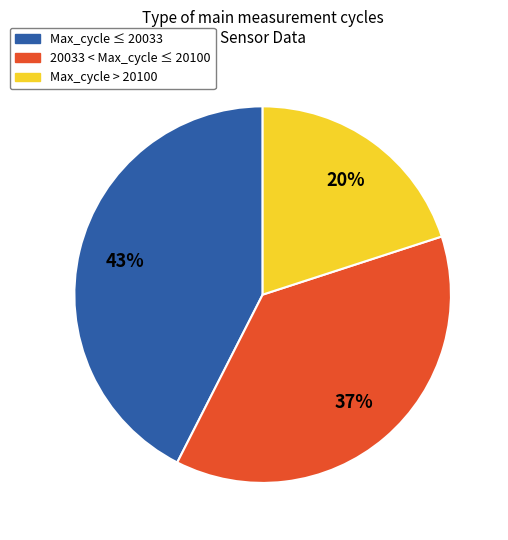

Does any single category account for the majority?

No